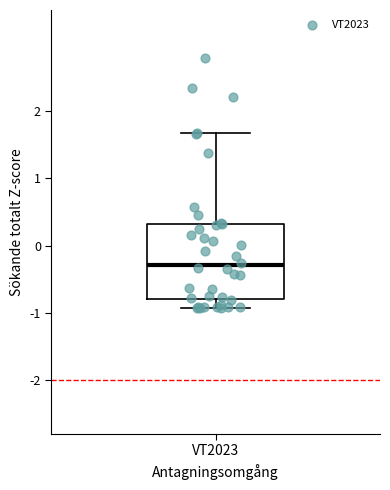

Transcribe this box plot: give where the median line is, the range the box spans, and where the two whiskers end, as read against the y-axis. The values are not printed on the chart, so give them approximately, as read against the axis.

median -0.3, box -0.8 to 0.3, whiskers -0.9 to 1.7